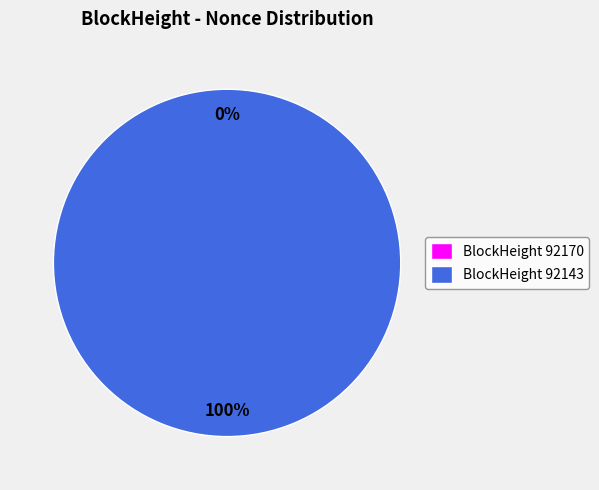

What is the largest slice in the pie chart?

92143